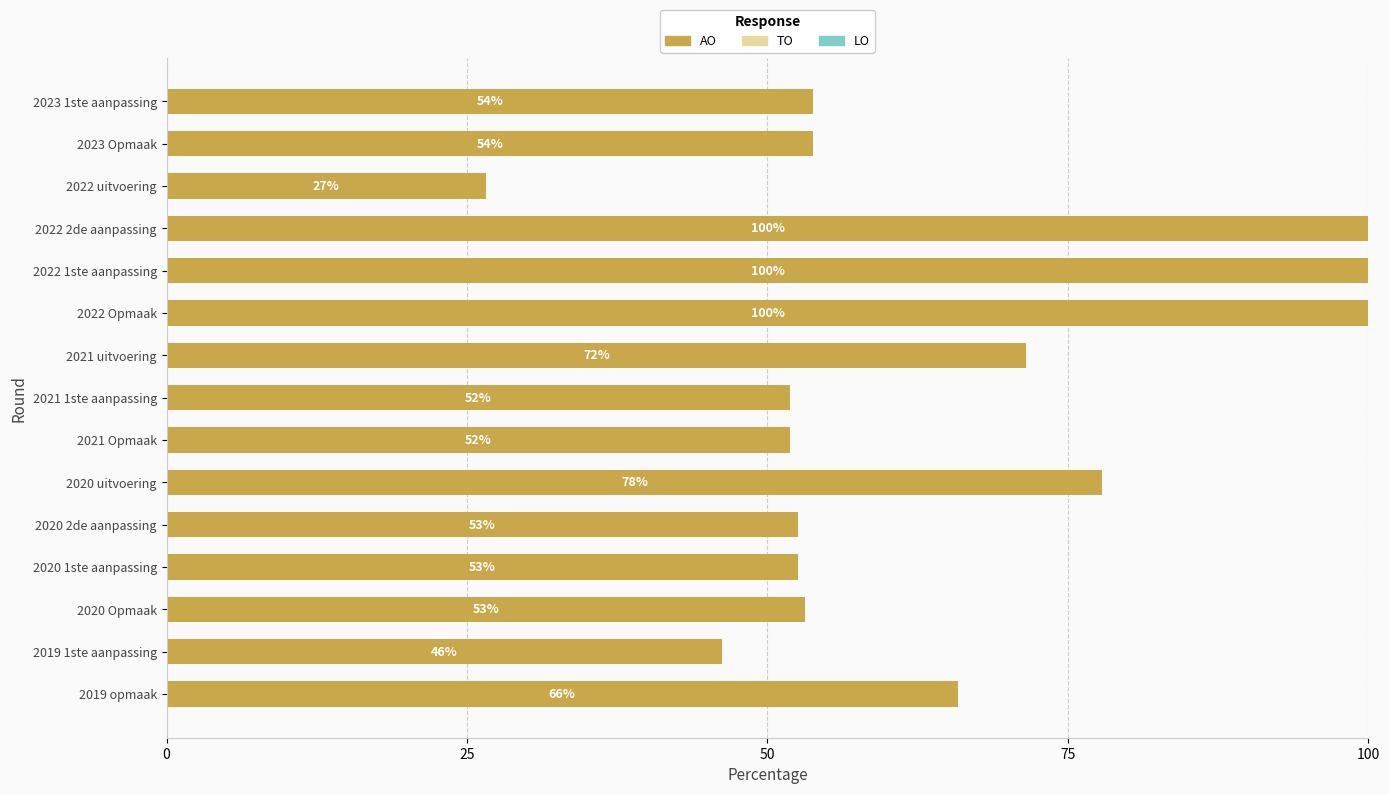

Are the bars horizontal?

Yes